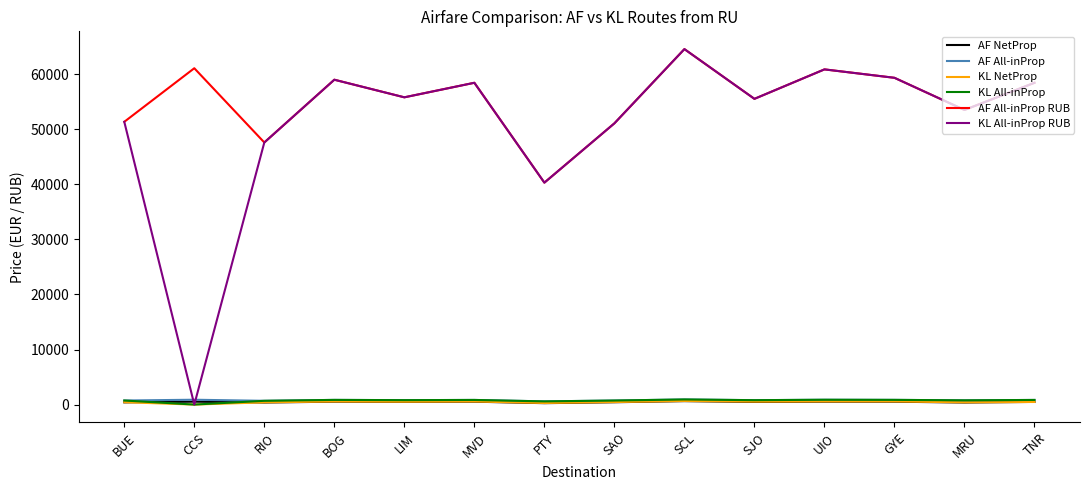

Where is KL All-inProp RUB nearest to the value 32282?

PTY